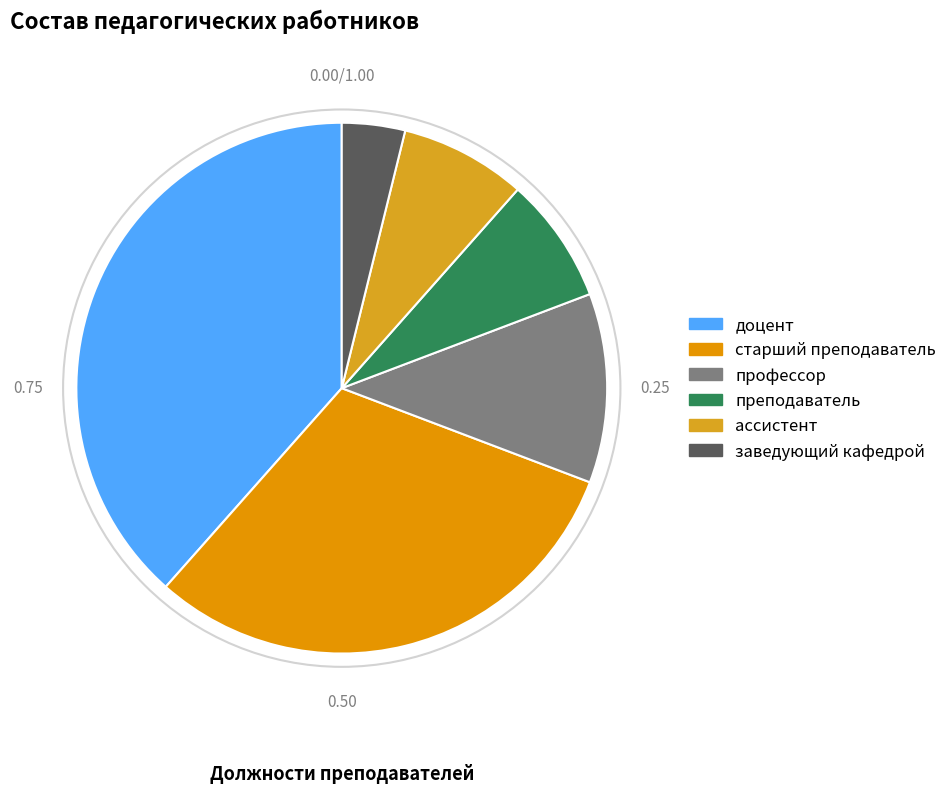

What percentage is NOT represented by доцент?

61.5%